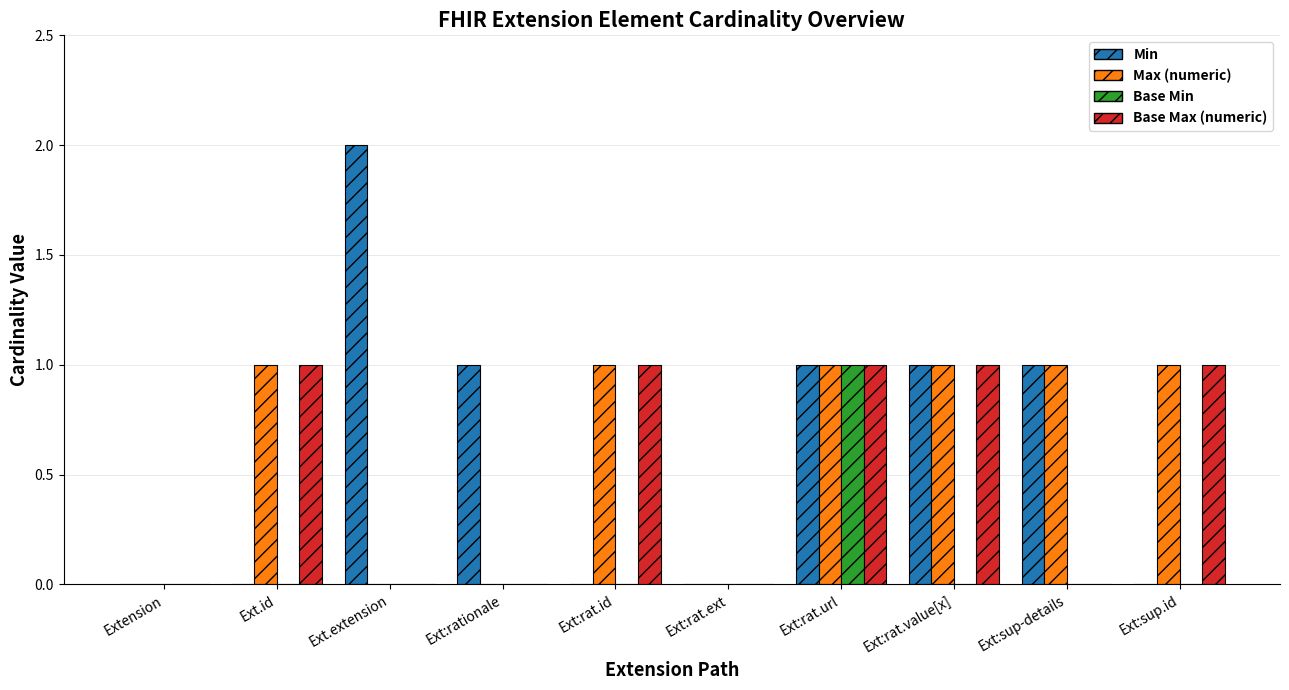

What are all the series names shown in the legend?

Min, Max (numeric), Base Min, Base Max (numeric)